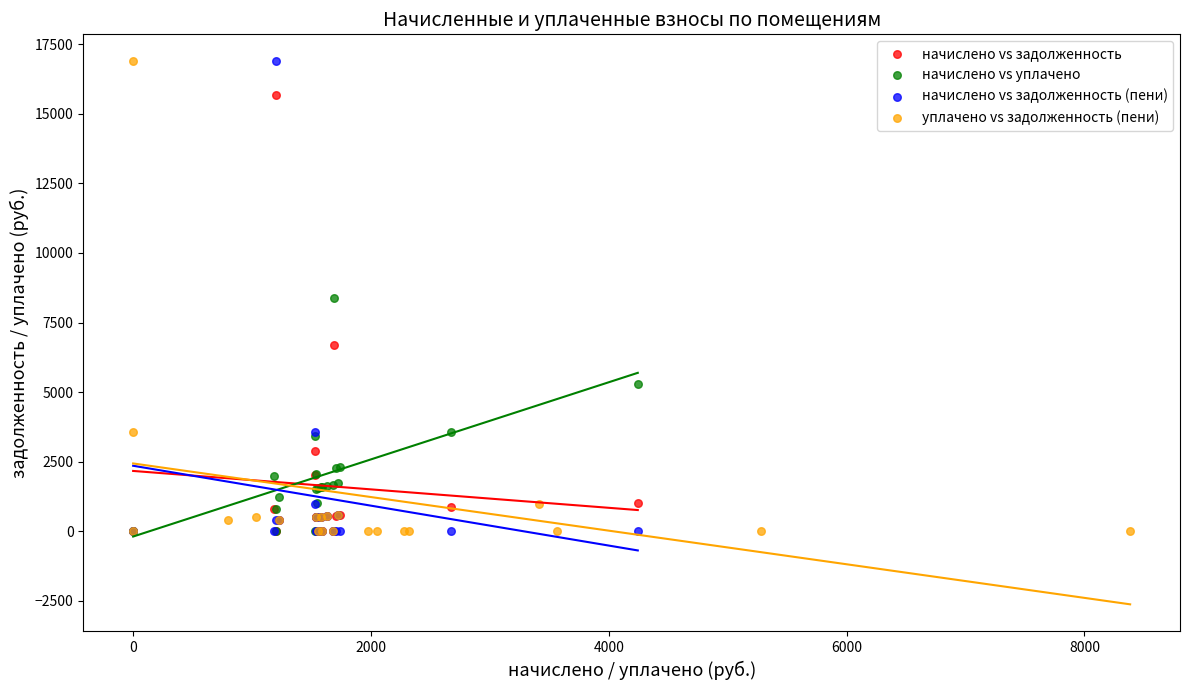

What are all the series names shown in the legend?

начислено vs задолженность, начислено vs уплачено, начислено vs задолженность (пени), уплачено vs задолженность (пени)